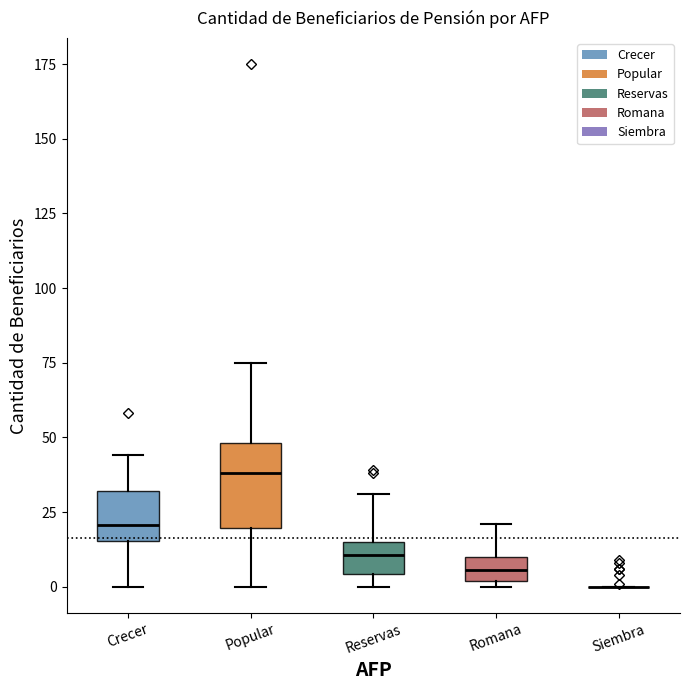

Reading left to right, transcribe this box plot: for each box, give where its median line is, the range the box spans, and where its two whiskers end, as read against the y-axis. The values are not printed on the chart, so give them approximately, as read against the axis.

Crecer: median 20, box 15 to 30, whiskers 0 to 45
Popular: median 40, box 20 to 50, whiskers 0 to 75
Reservas: median 10, box 5 to 15, whiskers 0 to 30
Romana: median 5, box 0 to 10, whiskers 0 (just below the box's lower edge) to 20
Siembra: box collapsed to a line at 0, whiskers 0 to 0